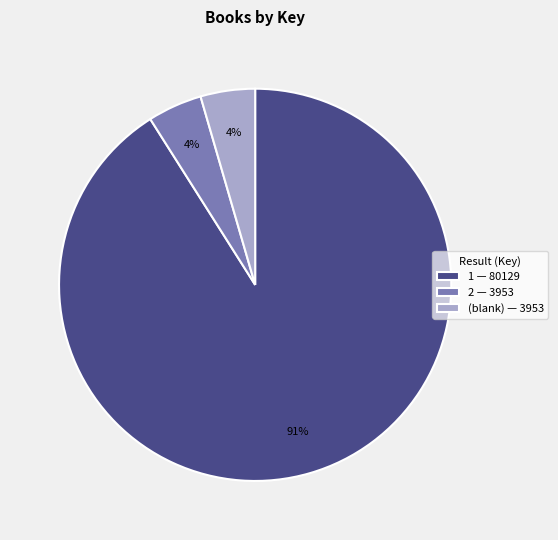

Which slice is the largest?

1 — 80129